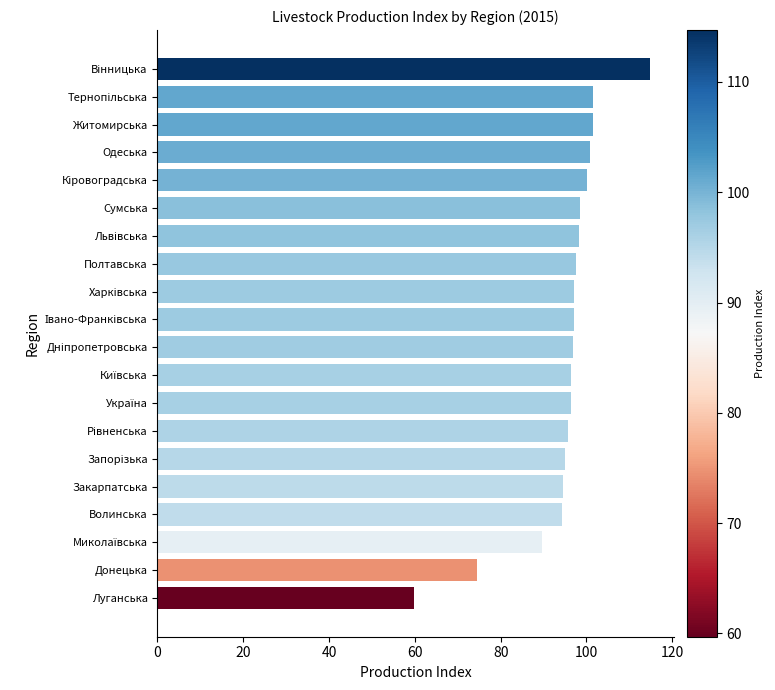

The chart shows a value of 74.6 at Донецька. True or false?

True